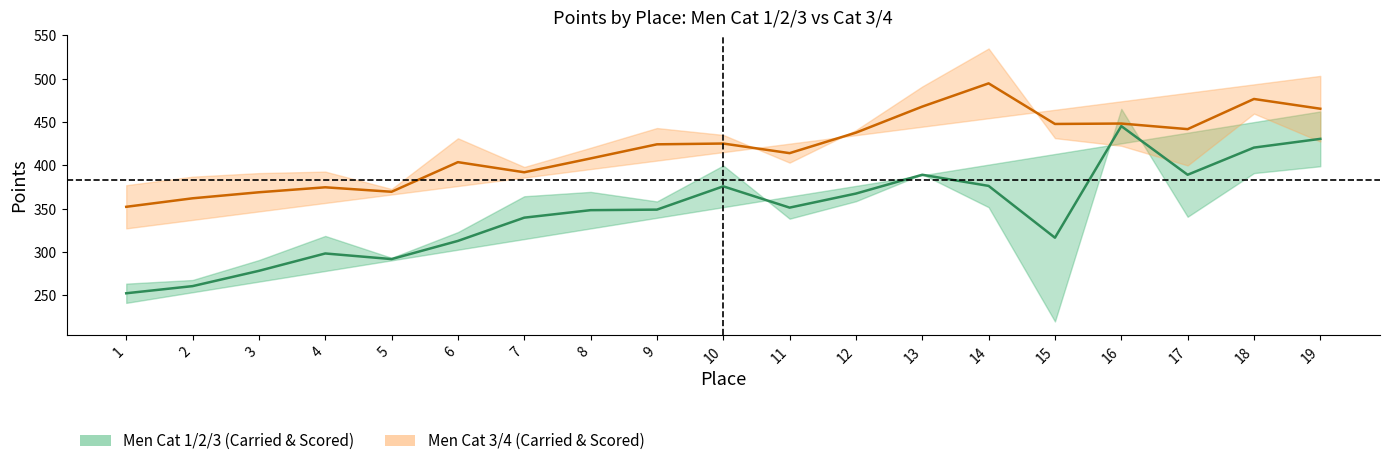

Reading left to right, what are all the values shown in this chart?

Carried Points: 263.6	267.8	290.8	318.6	293.4	323.1	364.4	369.5	358.4	399.9	338.5	358.7	389.8	351.8	220.0	465.3	340.8	391.2	399.1
Scored Points: 241.4	253.7	265.9	278.2	290.5	302.8	315.0	327.3	339.6	351.8	364.1	376.4	388.6	400.9	413.2	425.5	437.7	450.0	462.3
Cat34 Carried Points: 377.2	387.0	391.2	392.9	372.8	431.3	398.2	420.4	443.1	435.2	403.2	440.7	491.1	534.9	431.5	422.7	400.0	459.8	427.5
Cat34 Scored Points: 327.4	337.1	346.9	356.7	366.5	376.2	386.0	395.8	405.6	415.3	425.1	434.9	444.7	454.4	464.2	474.0	483.8	493.5	503.3